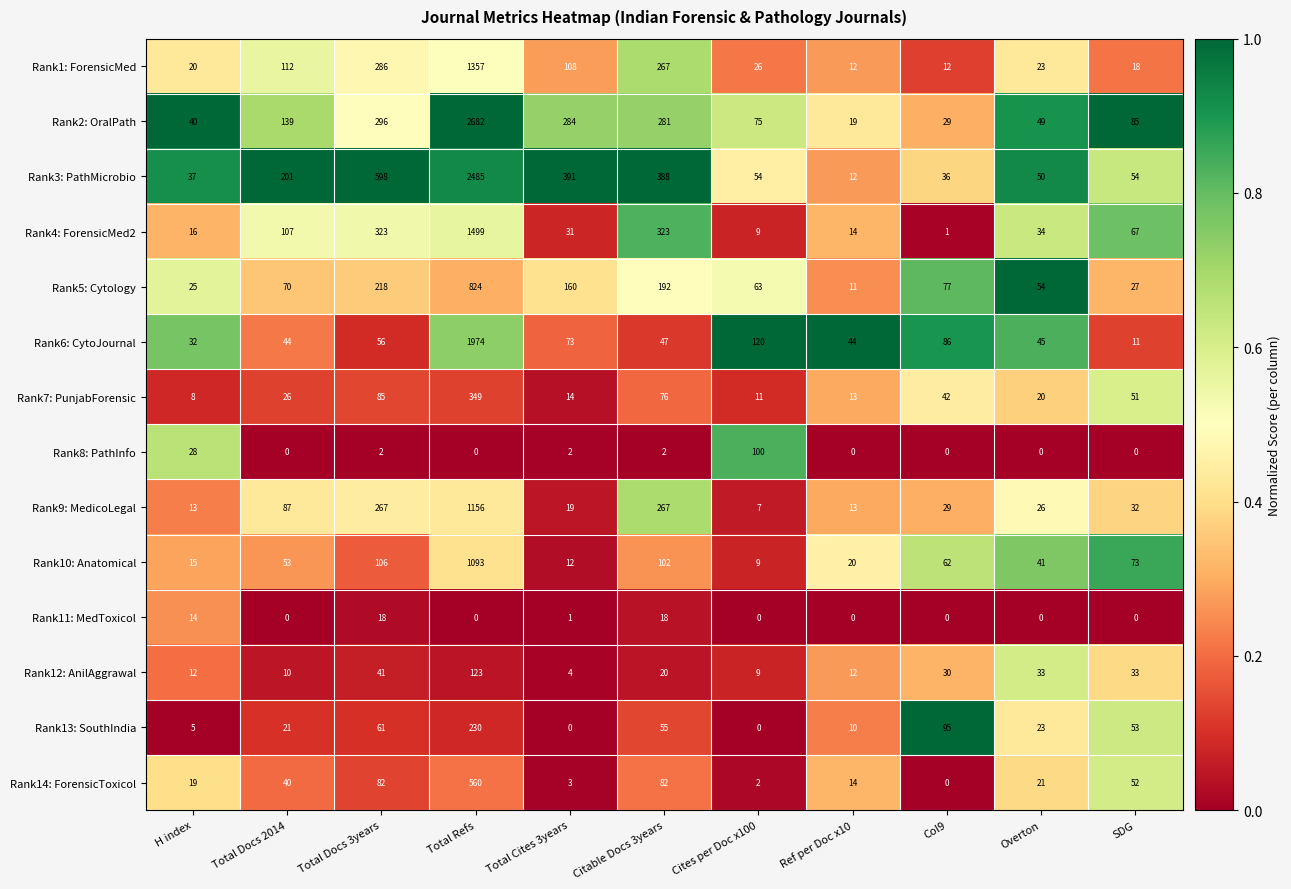

At how many categories does at least one series exceed 0?

11